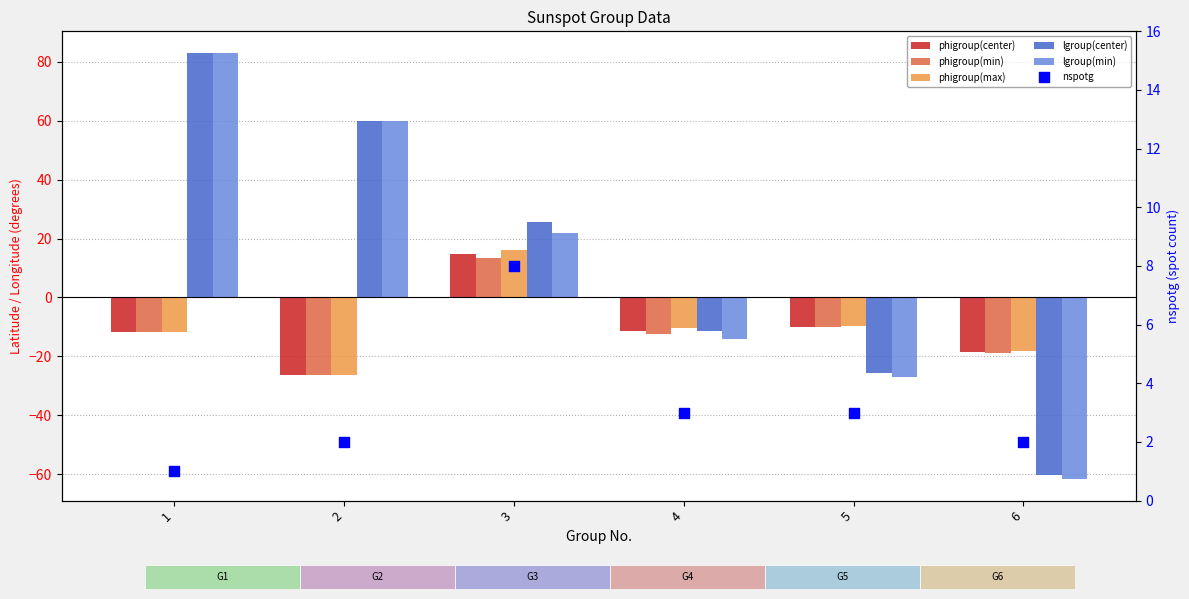

Is the value of lgroup(min) at 4 greater than the value of phigroup(max) at 6?

Yes